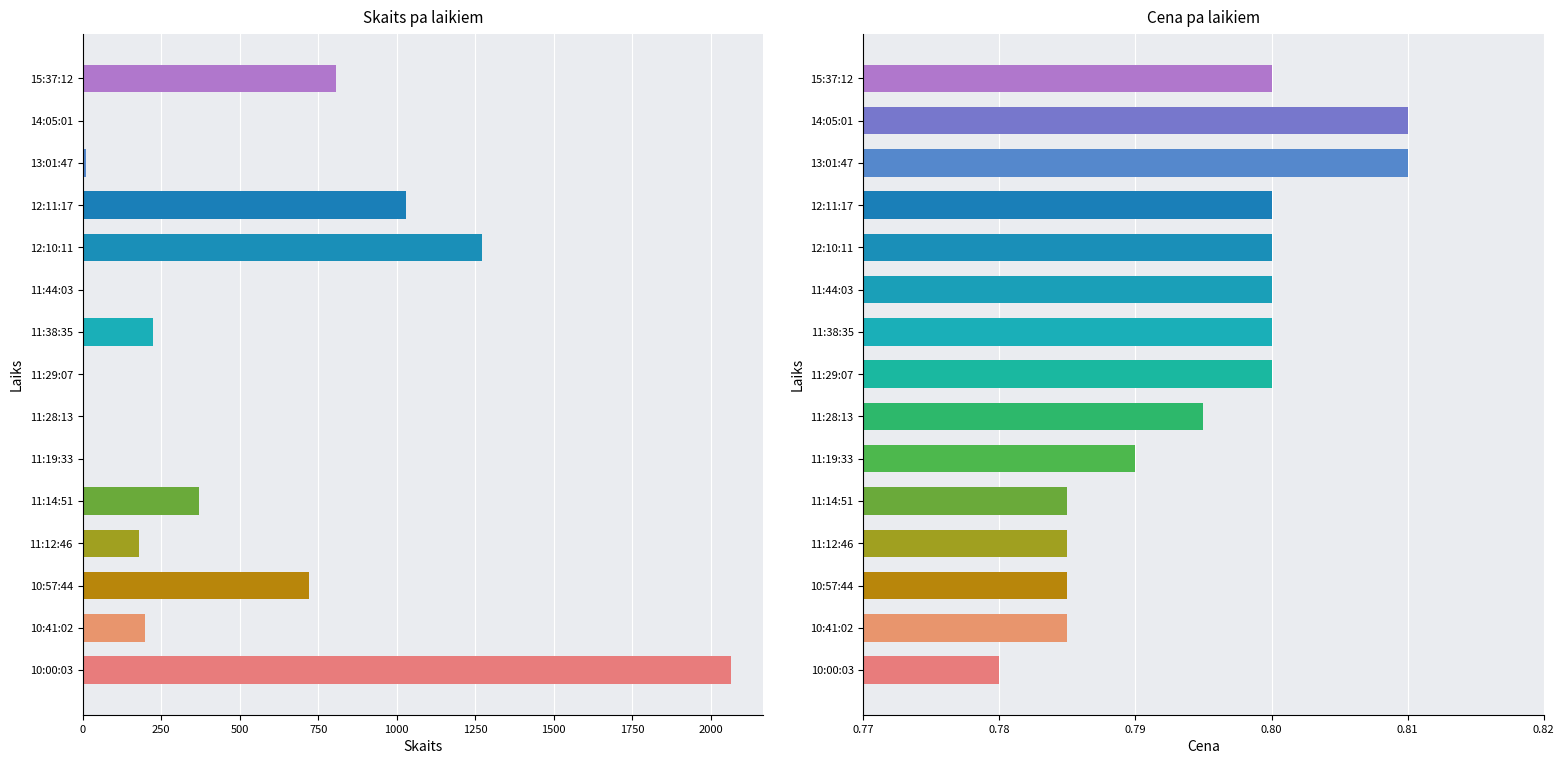

Which series has the largest range (max minus min)?

Skaits